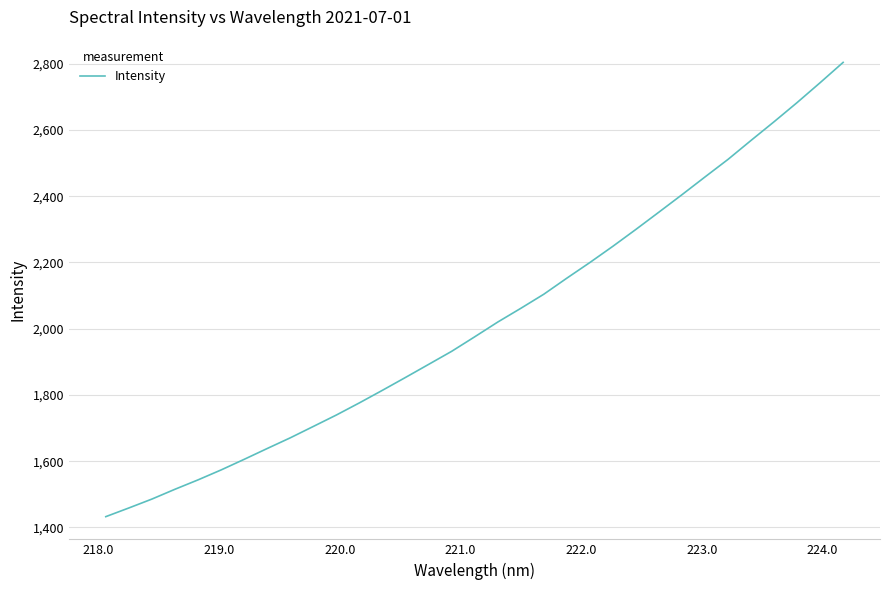

How many values exceed 1975?

17